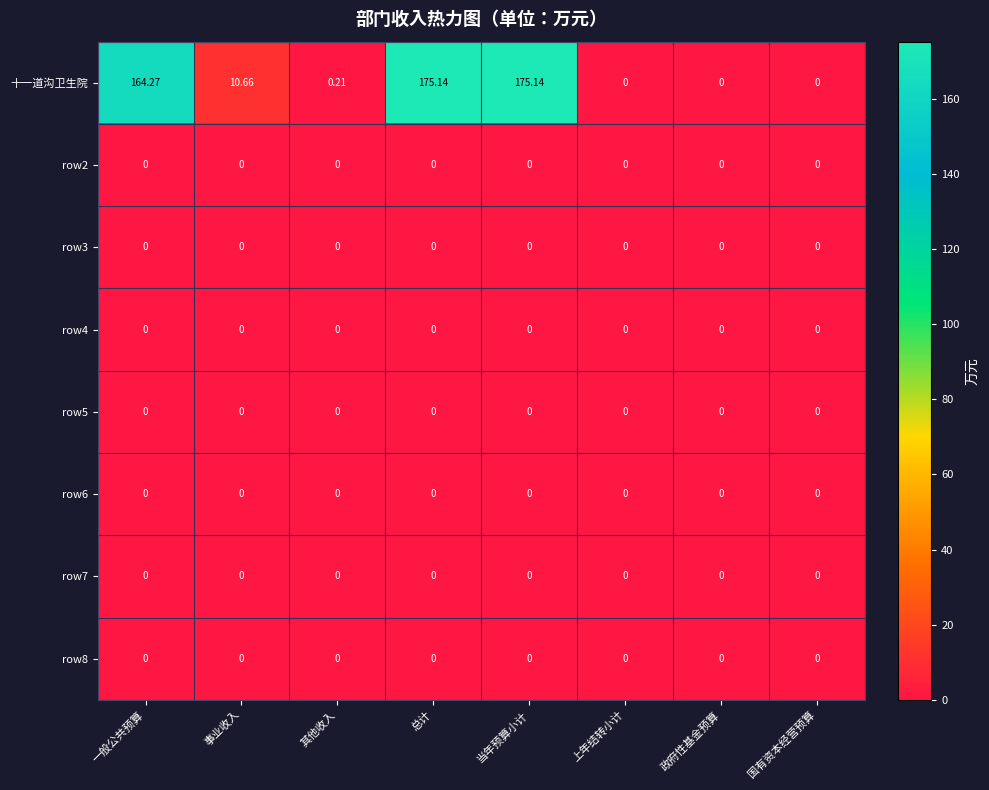

Count the number of categories in the chart.

8